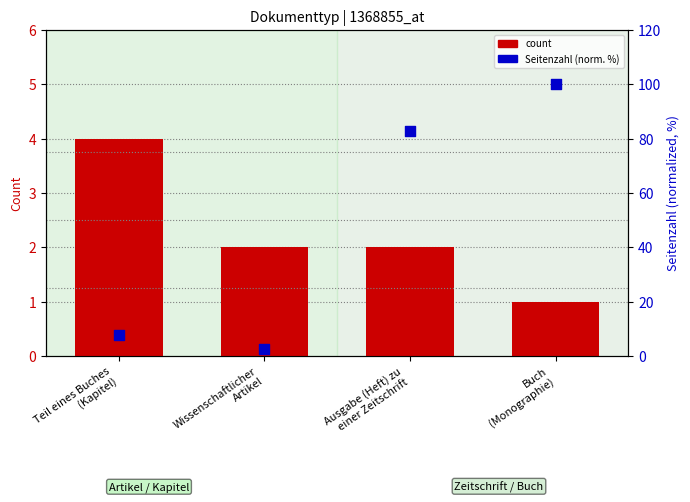

Which series has the widest spread of Y values?

Seitenzahl (normalized)